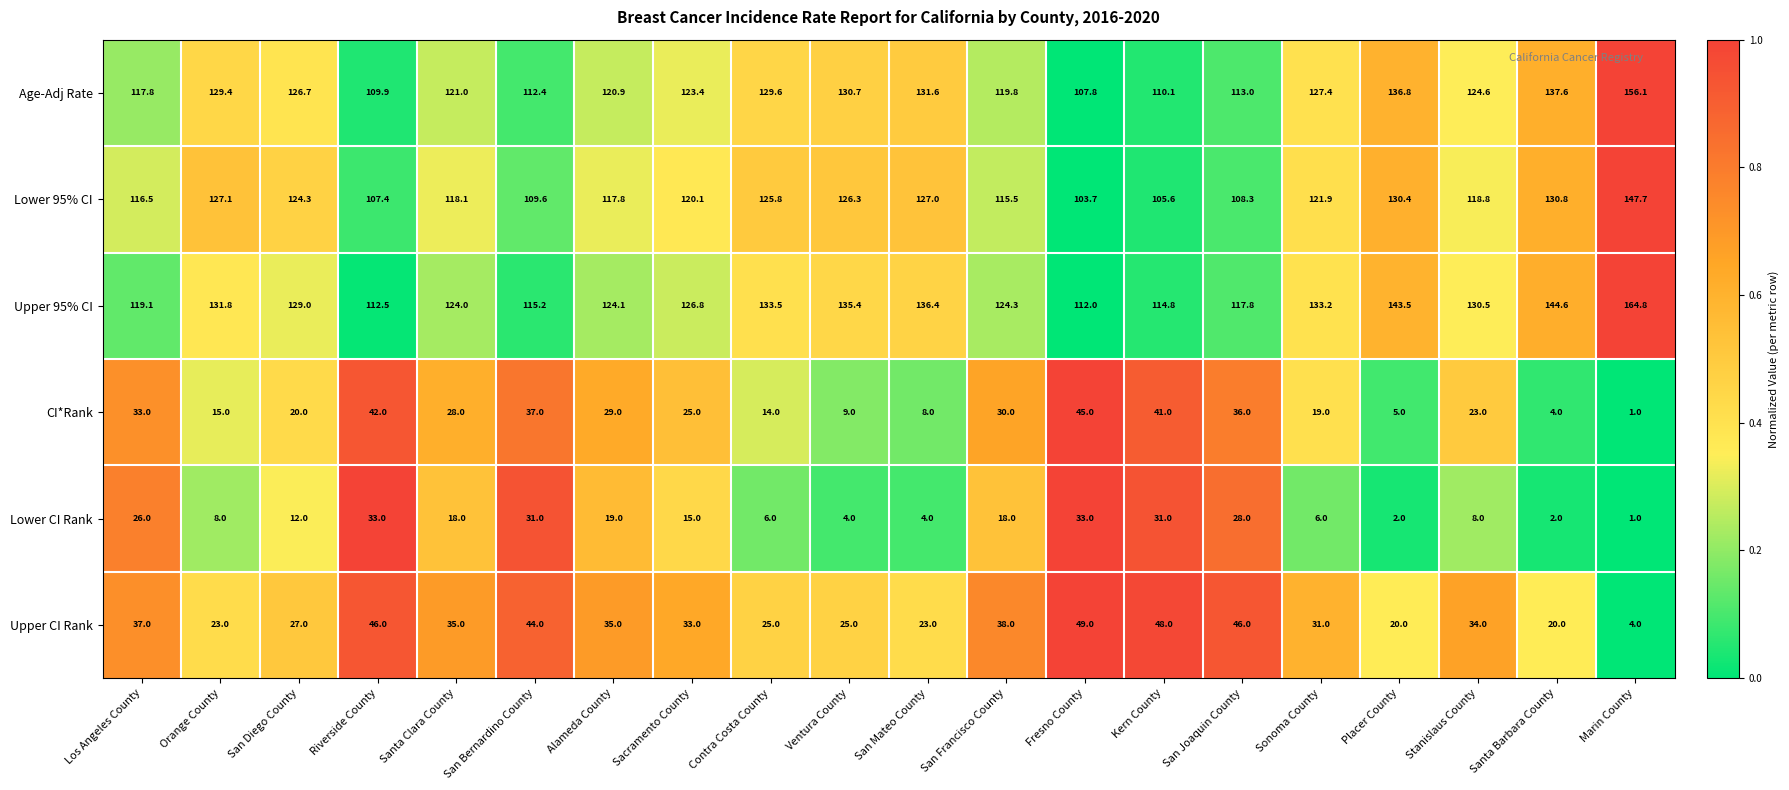

Which series changed the most between Orange County and Kern County?

CI*Rank